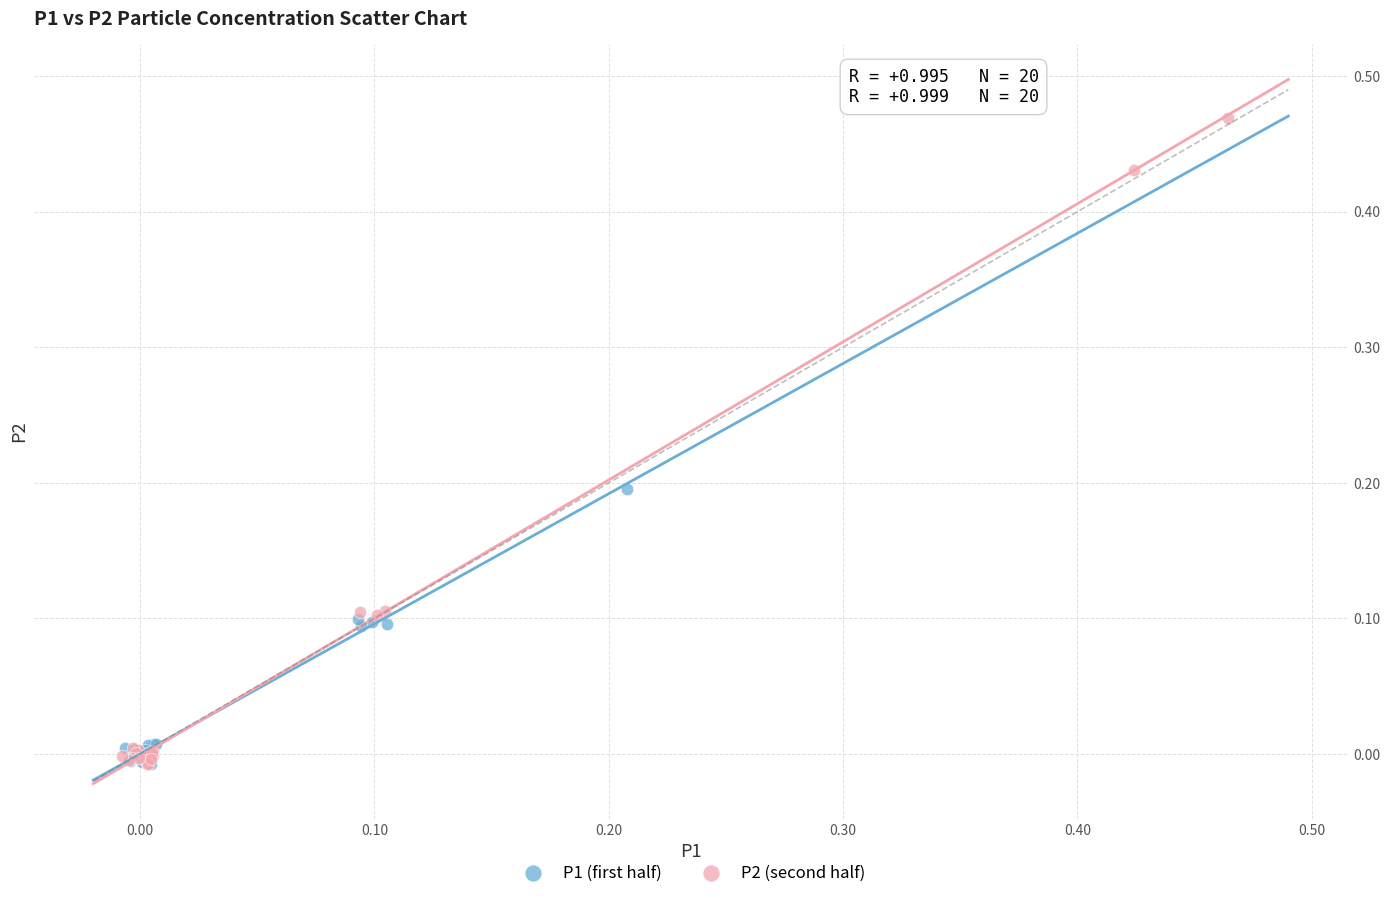

Which series has the widest spread of Y values?

P2 (second half)